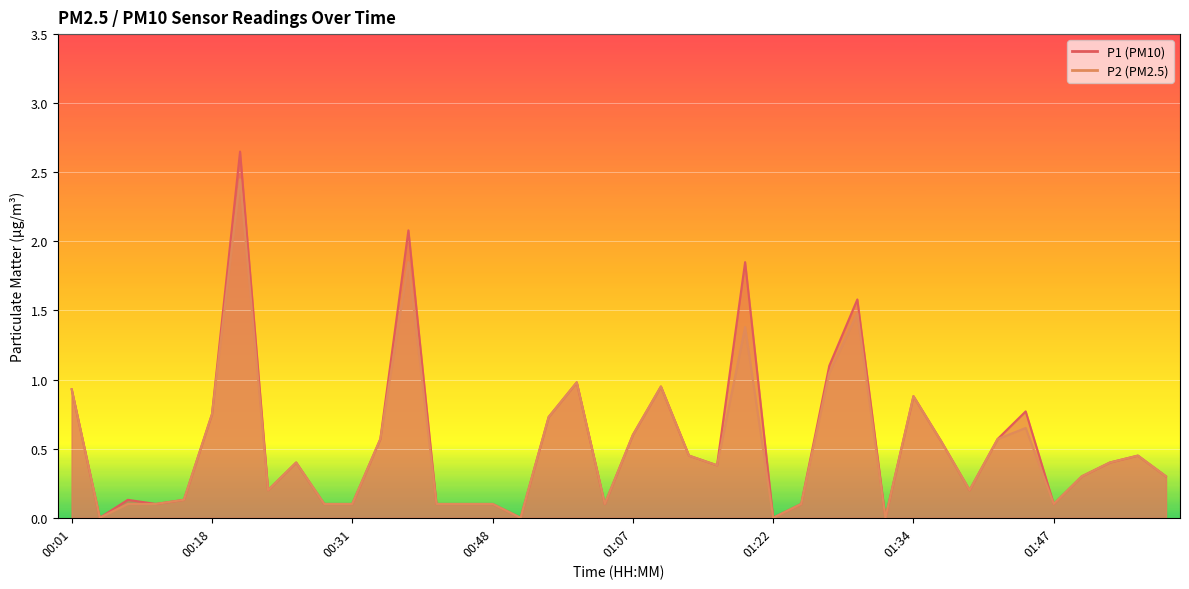

Reading left to right, transcribe all the data shown in this chart.

P1: 0.9	0.0	0.1	0.1	0.1	0.8	2.6	0.2	0.4	0.1	0.1	0.6	2.1	0.1	0.1	0.1	0.0	0.7	1.0	0.1	0.6	0.9	0.5	0.4	1.9	0.0	0.1	1.1	1.6	0.0	0.9	0.6	0.2	0.6	0.8	0.1	0.3	0.4	0.5	0.3
P2: 0.9	0.0	0.1	0.1	0.1	0.8	2.5	0.2	0.4	0.1	0.1	0.6	1.9	0.1	0.1	0.1	0.0	0.7	1.0	0.1	0.6	0.9	0.5	0.4	1.4	0.0	0.1	1.1	1.5	0.0	0.9	0.6	0.2	0.6	0.7	0.1	0.3	0.4	0.5	0.3